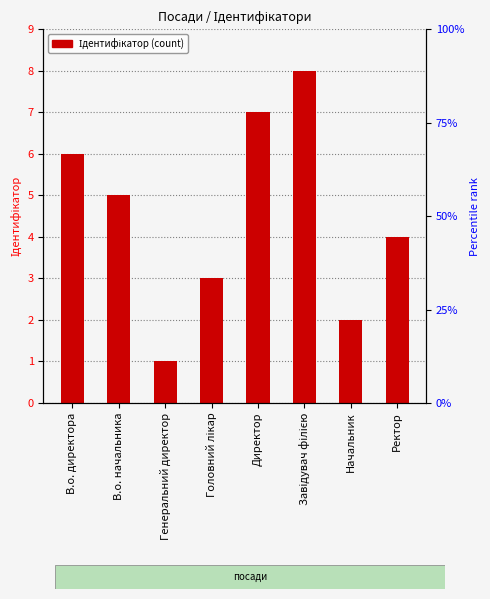

At which category does the chart reach its minimum across all series?

Генеральний директор